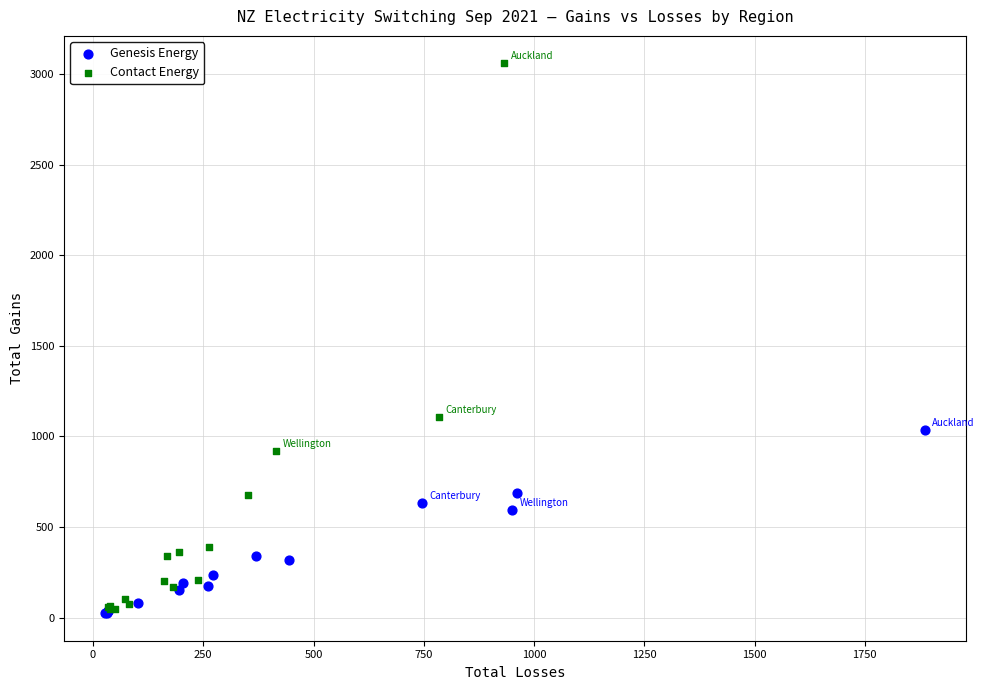

Which series has the widest spread of Y values?

Contact Energy